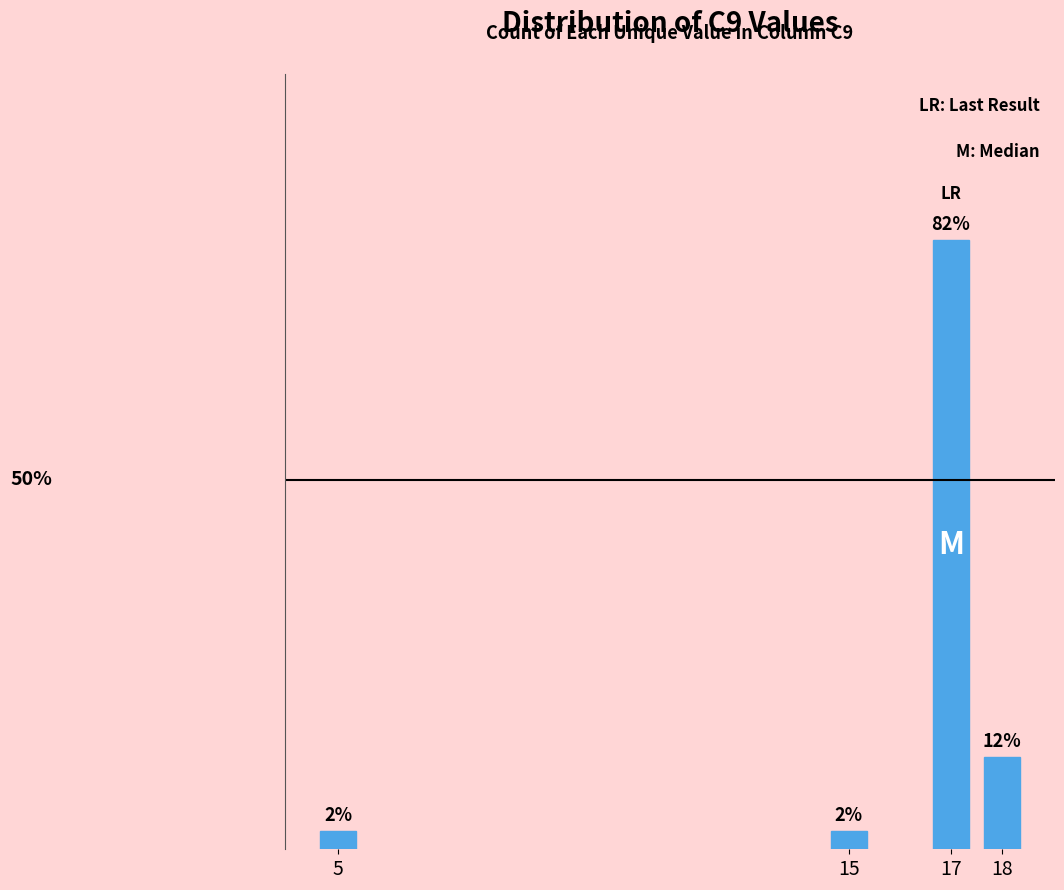

List the labels in order of value, largest first.

17, 18, 15, 5